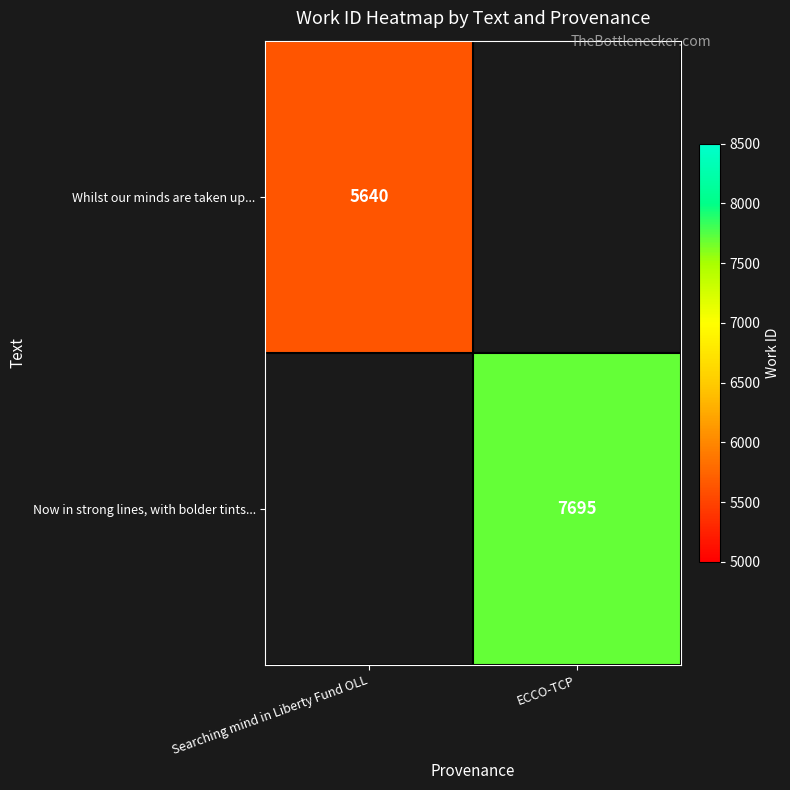

At which category does the chart reach its minimum across all series?

Searching mind in Liberty Fund OLL